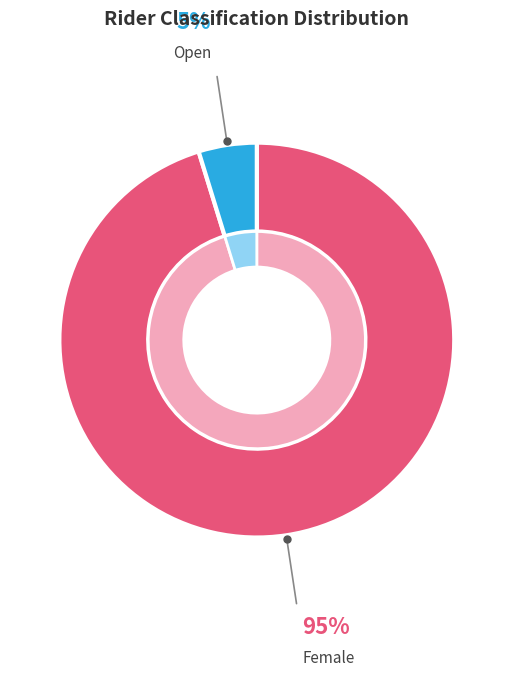

How many segments does this pie chart have?

2